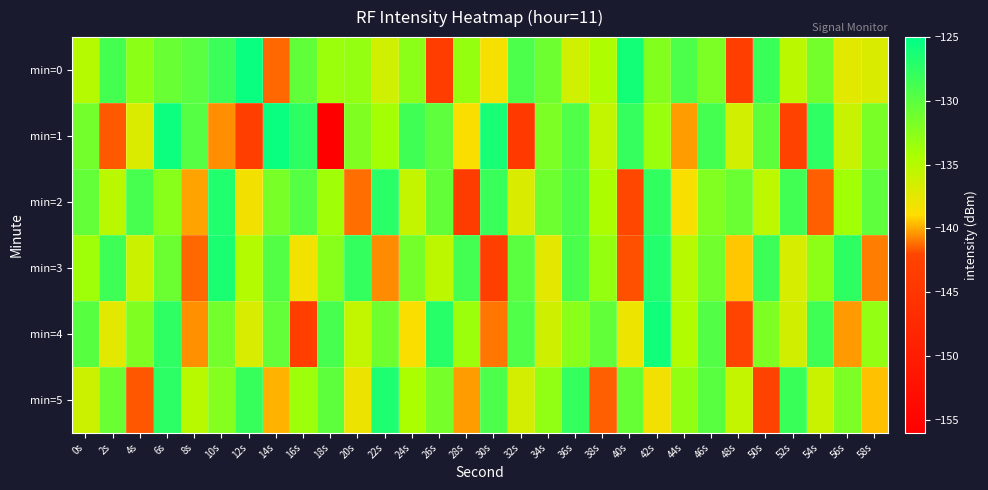

Which series has the largest total across all categories?

min=0